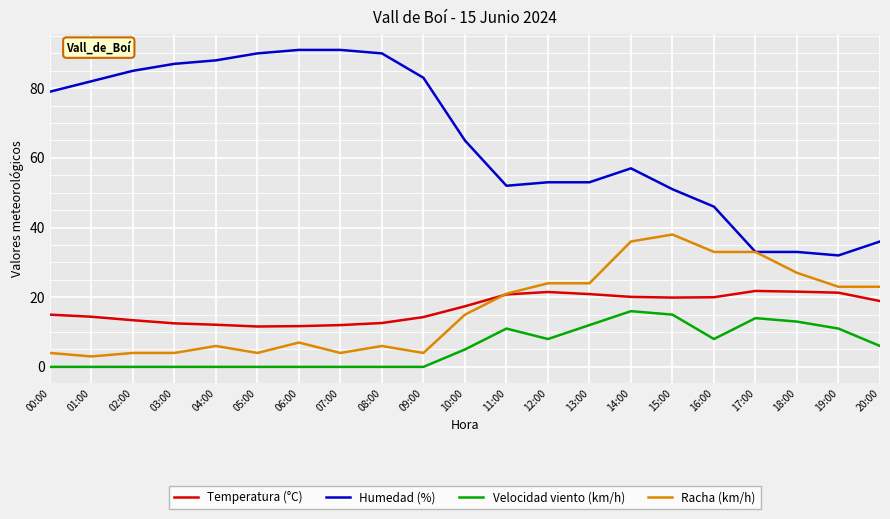

What is the minimum value for Temperatura (°C)?

11.6